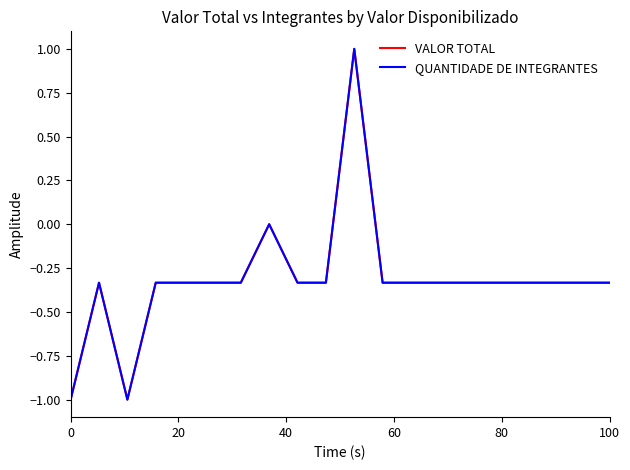

Does the chart have visible grid lines?

No